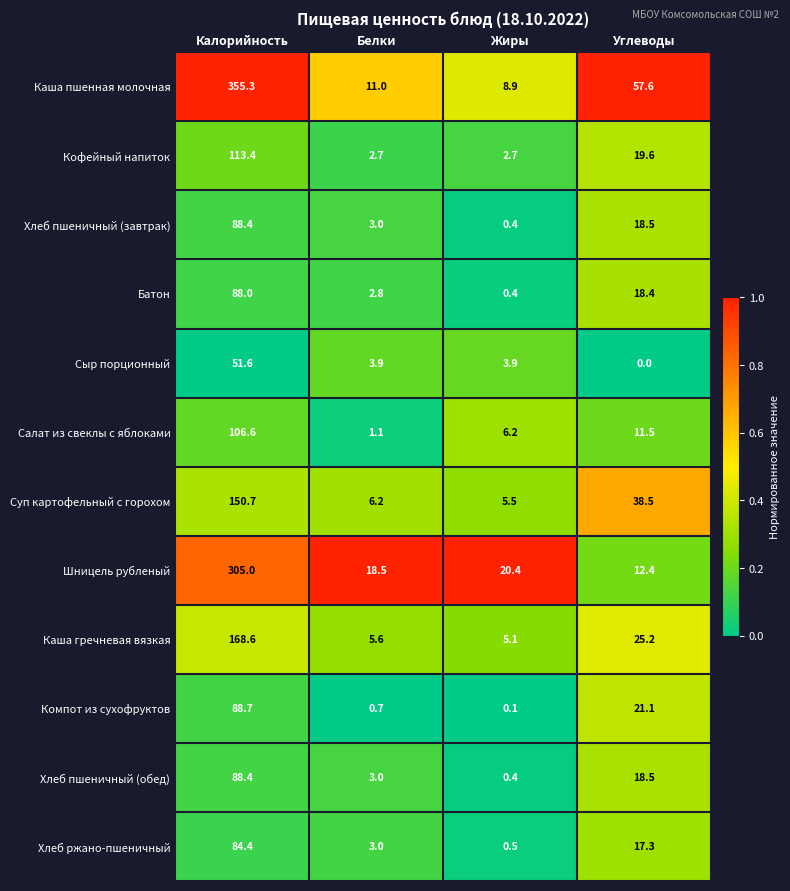

What is the difference between the highest and lowest values at Белки?

17.8